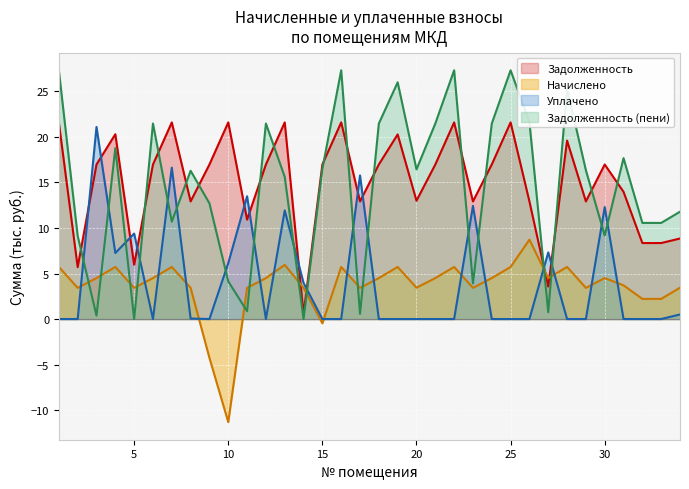

List the labels in order of zadolzh_peni value, largest first.

1, 16, 22, 25, 19, 28, 26, 6, 12, 18, 21, 24, 4, 31, 15, 20, 29, 8, 13, 9, 34, 7, 32, 33, 30, 2, 10, 23, 11, 27, 17, 3, 14, 5